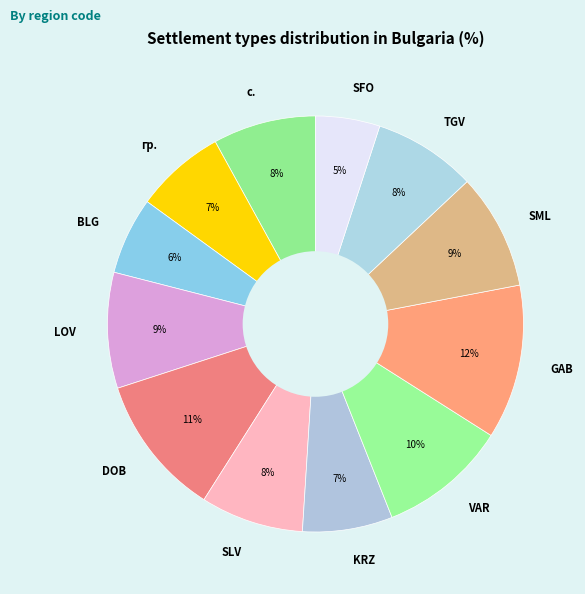

Does BLG represent more than half of the total?

No